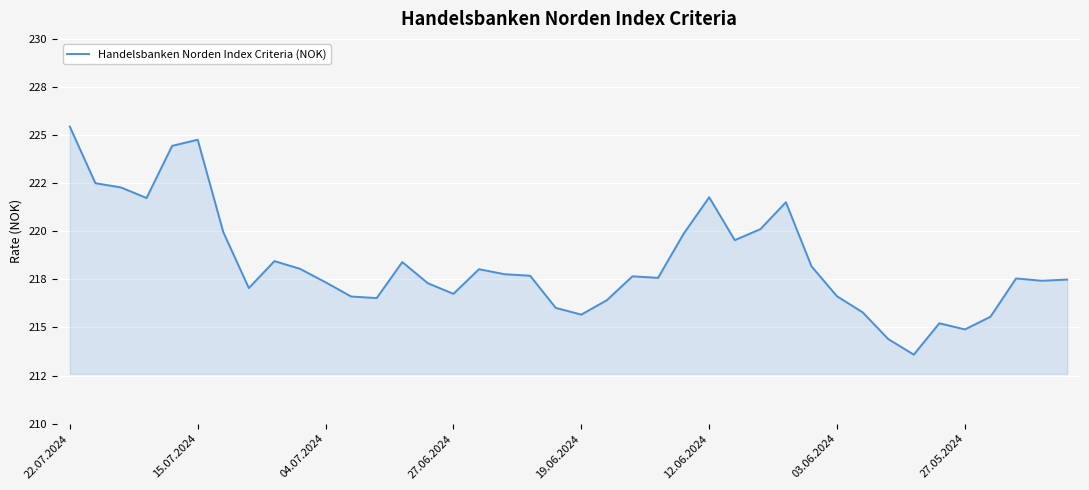

True or false: there are more than 1 points higher than both neighbors.

True